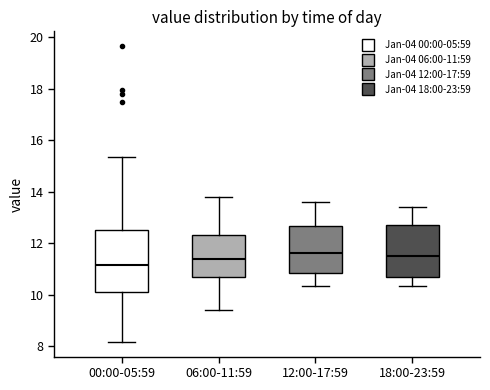

Reading left to right, read every box against the y-axis: the position of its median line, the range the box covers, and the ends of its whiskers. The values are not printed on the chart, so give them approximately, as read against the axis.

00:00-05:59: median 11.2, box 10.2 to 12.6, whiskers 8.2 to 15.4
06:00-11:59: median 11.4, box 10.6 to 12.4, whiskers 9.4 to 13.8
12:00-17:59: median 11.6, box 10.8 to 12.6, whiskers 10.4 to 13.6
18:00-23:59: median 11.6, box 10.6 to 12.8, whiskers 10.4 to 13.4